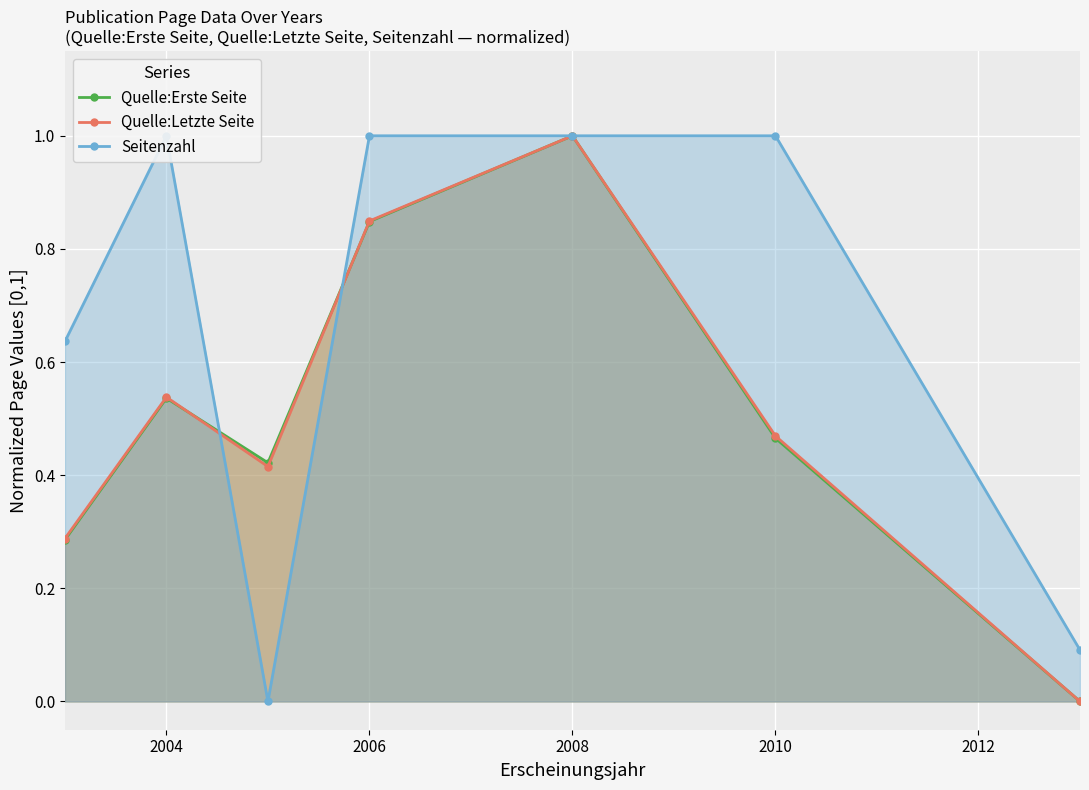

Which category has the highest value in the Quelle:Erste Seite series?

2008